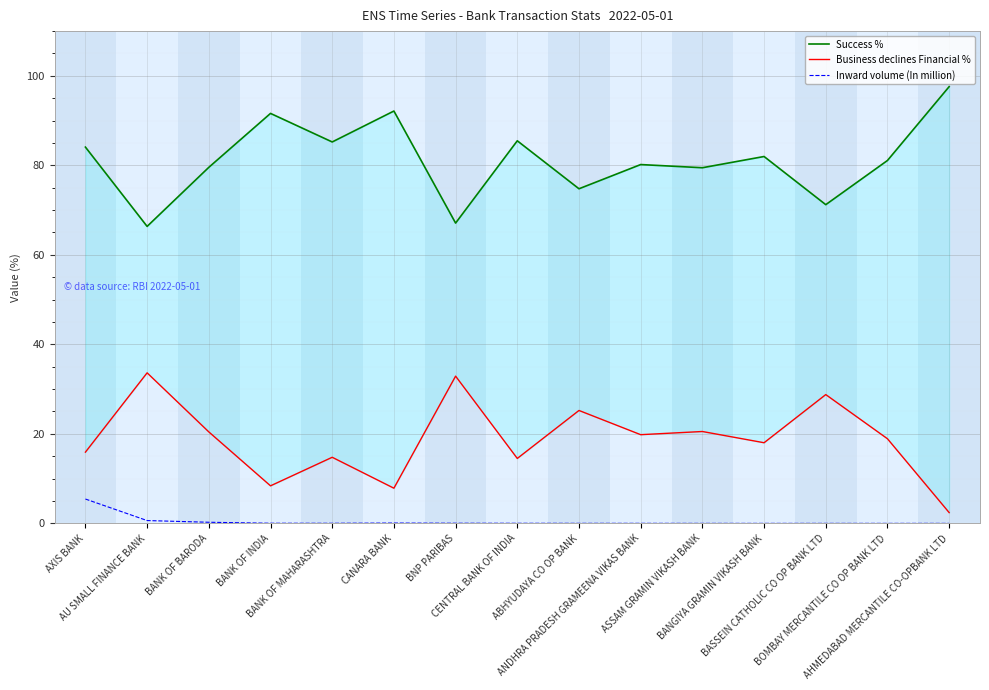

The value of Success % at BANK OF INDIA is 91.6. True or false?

True